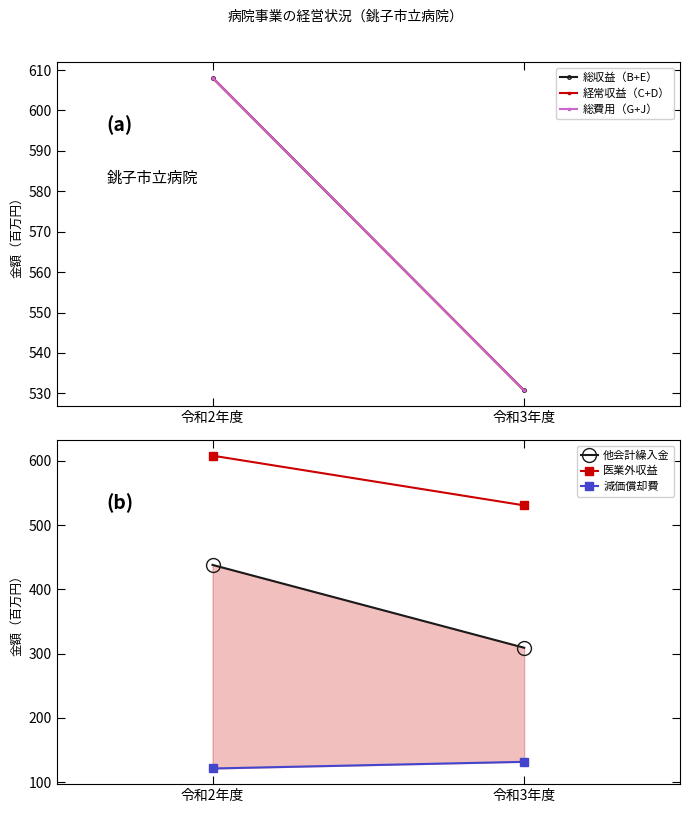

Where is 総費用（G+J） nearest to the value 569?

令和3年度